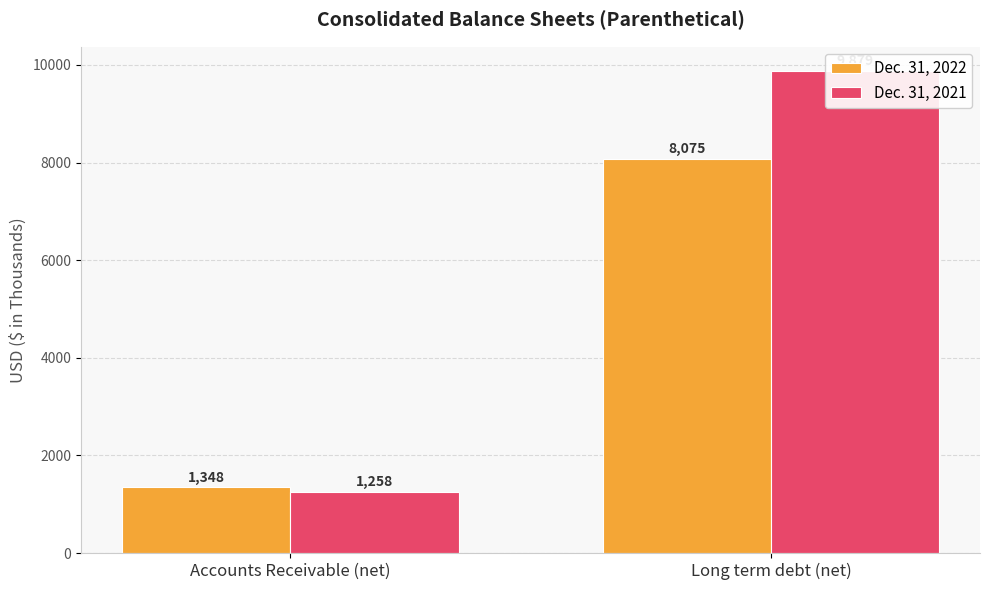

Which category has the lowest value across all series?

Accounts Receivable (net)